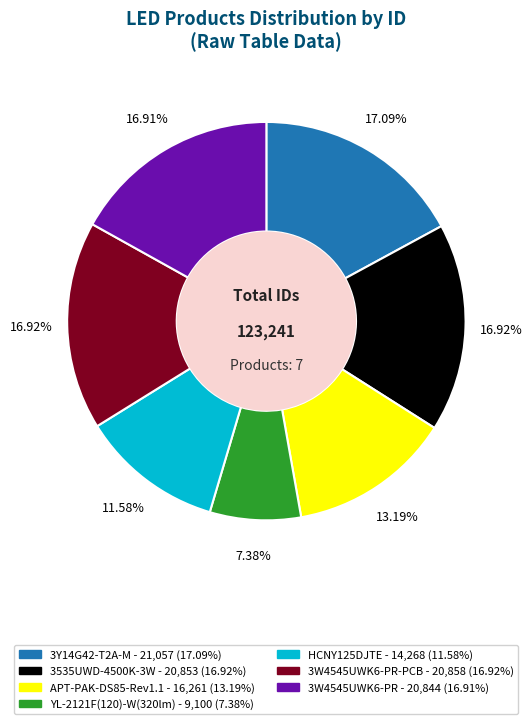

Is there a majority slice in this chart?

No